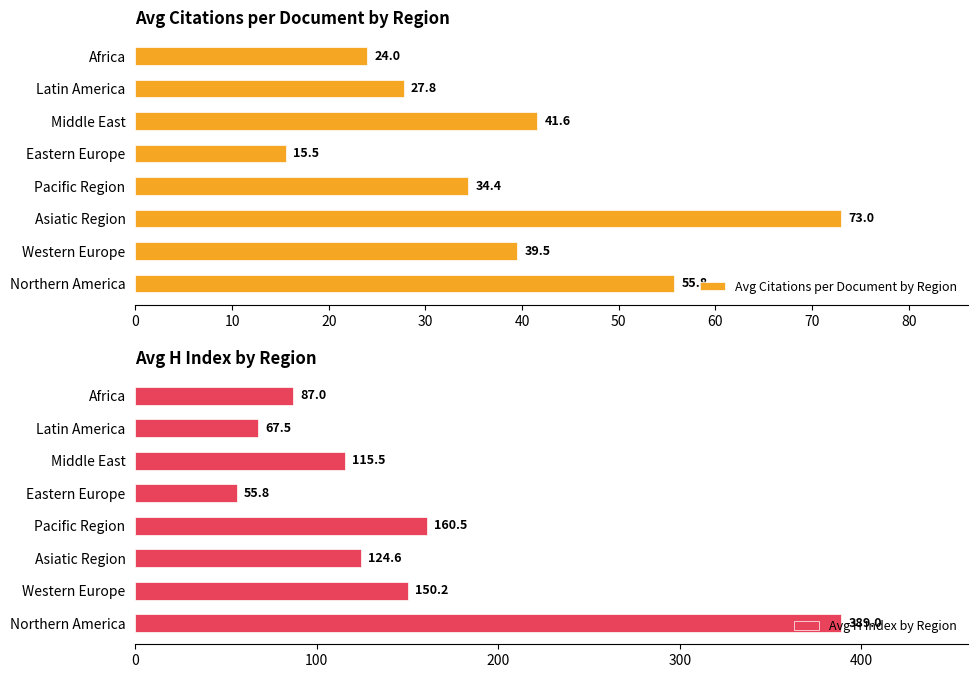

True or false: Avg H Index by Region has a value of 150.2 at Western Europe.

True